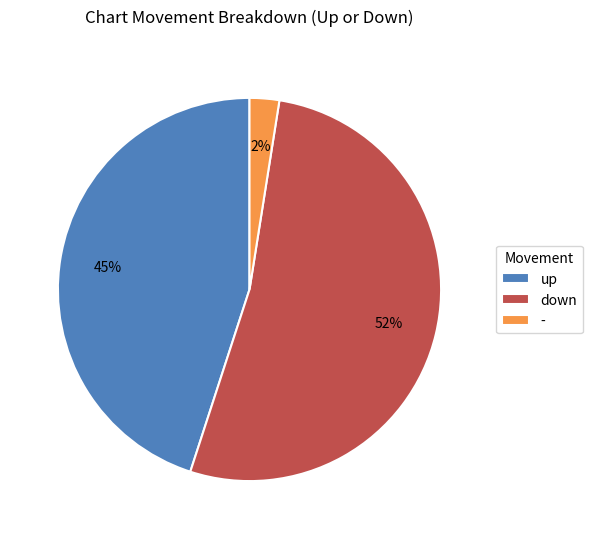

Between - and up, which is larger?

up